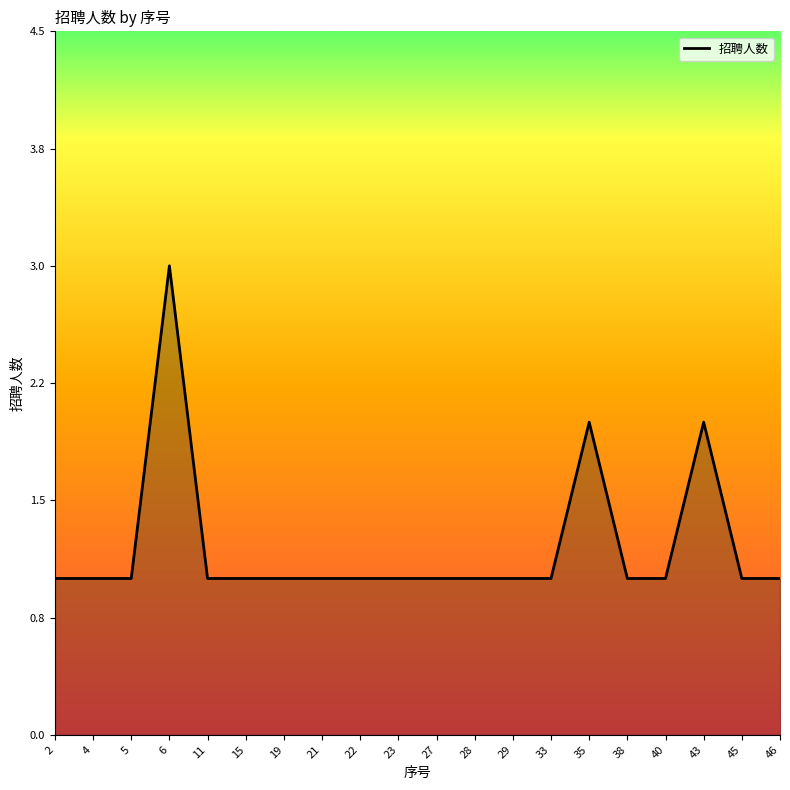

Does the chart display data point markers on the line(s)?

No